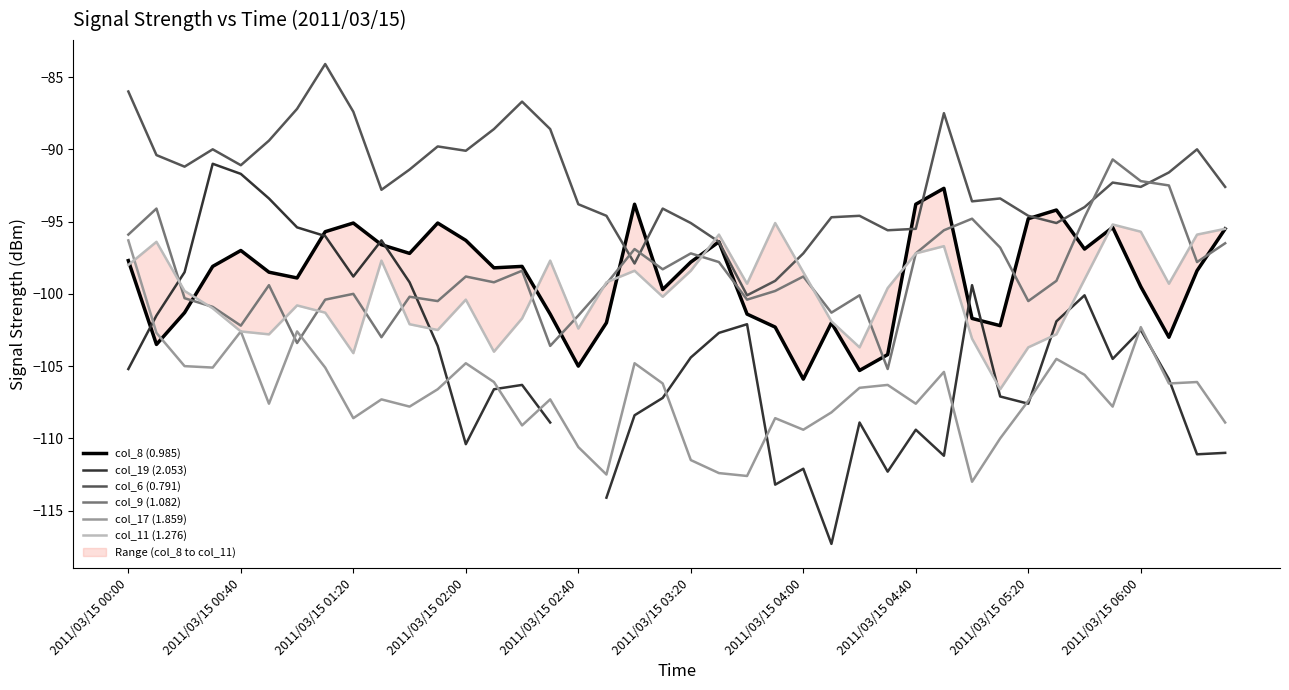

How many times do col_9 (1.082) and col_11 (1.276) cross each other?

14